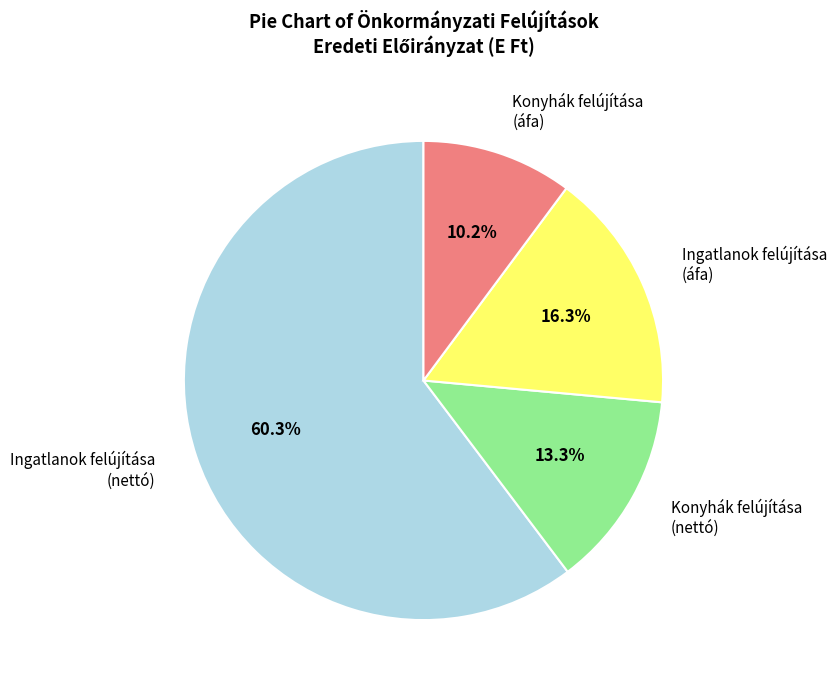

What is the ratio of the value at Ingatlanok felújítása (nettó) to the value at Konyhák felújítása (nettó)?

4.5